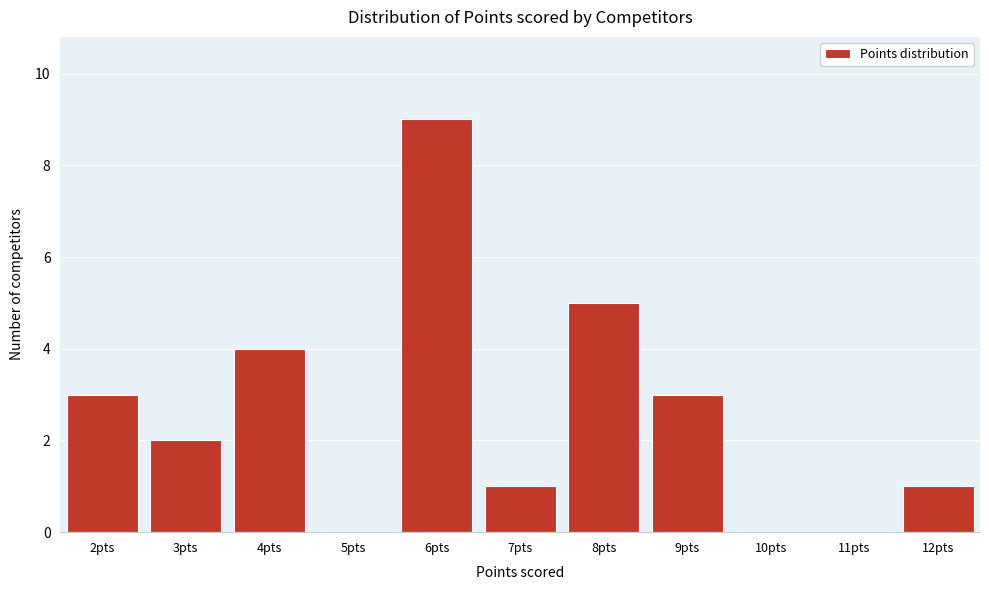

Reading left to right, transcribe all the data shown in this chart.

2pts=3	3pts=2	4pts=4	5pts=0	6pts=9	7pts=1	8pts=5	9pts=3	10pts=0	11pts=0	12pts=1